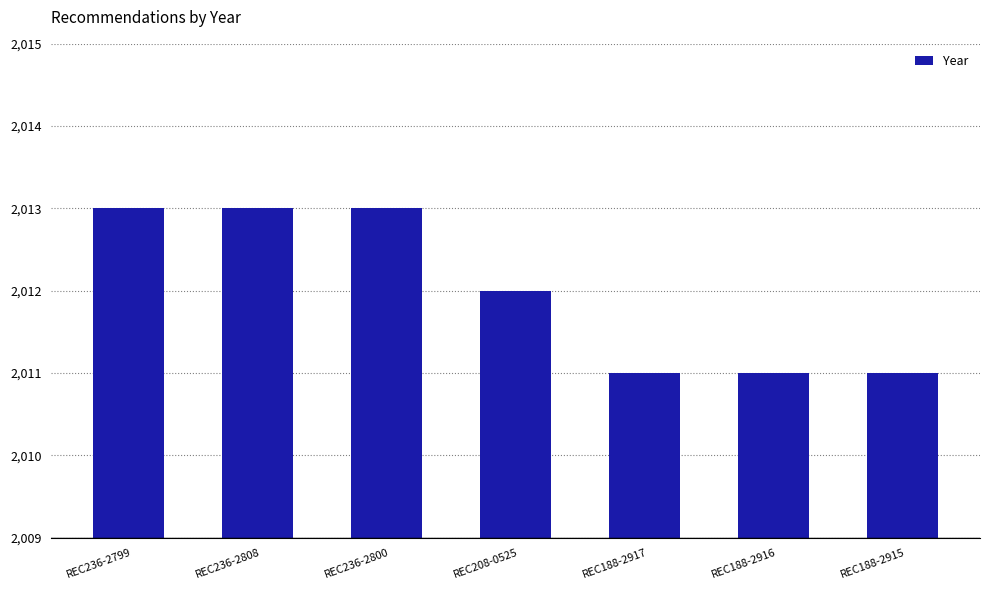

Reading right to left, transcribe all the data shown in this chart.

REC188-2915=2011	REC188-2916=2011	REC188-2917=2011	REC208-0525=2012	REC236-2800=2013	REC236-2808=2013	REC236-2799=2013